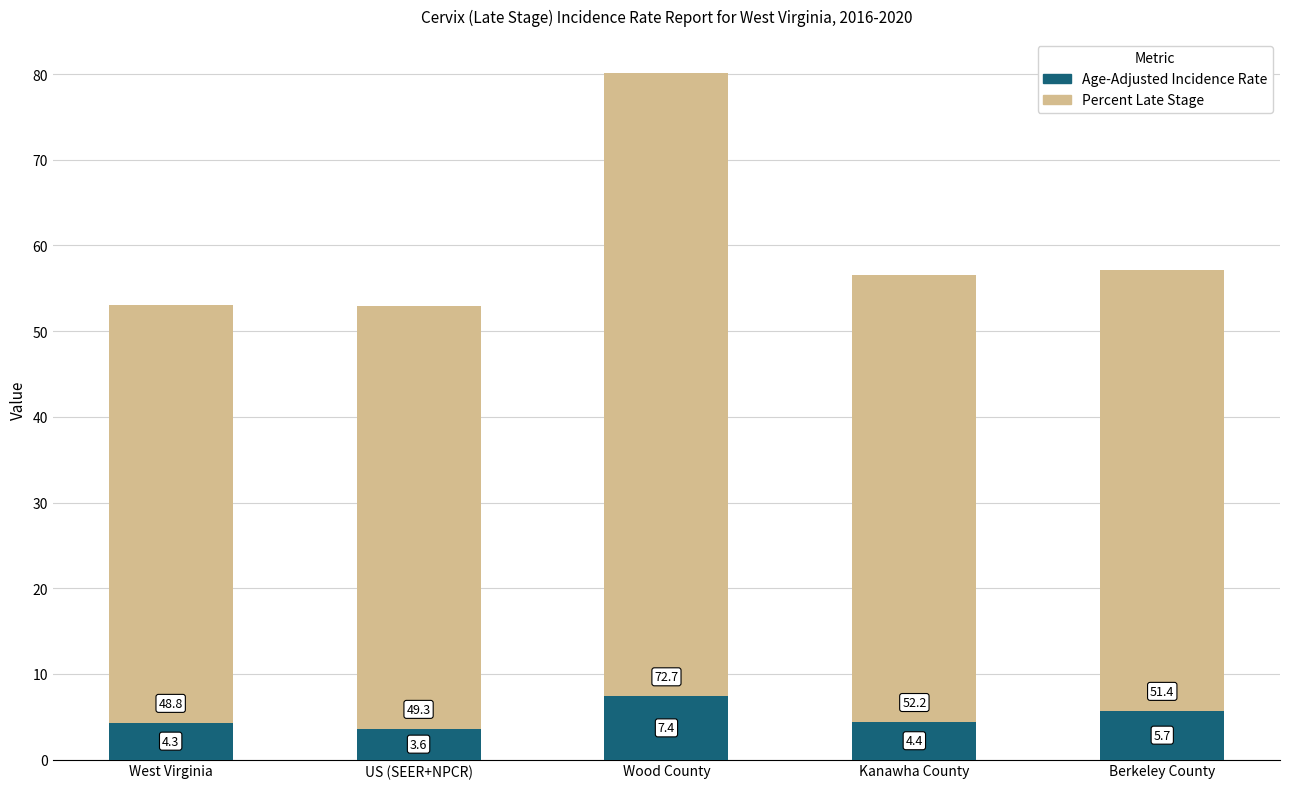

At which label does Age-Adjusted Incidence Rate first exceed 4?

West Virginia